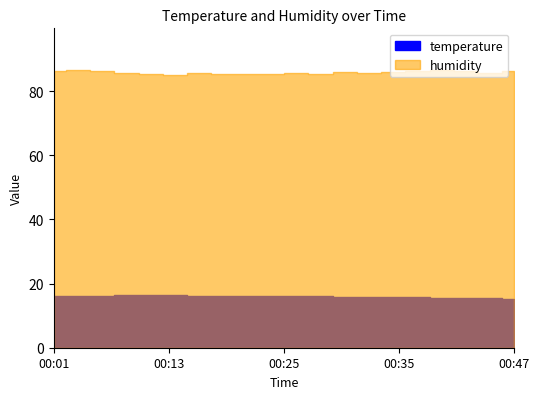

What is the difference between the temperature values at 00:40 and 00:03?

0.5